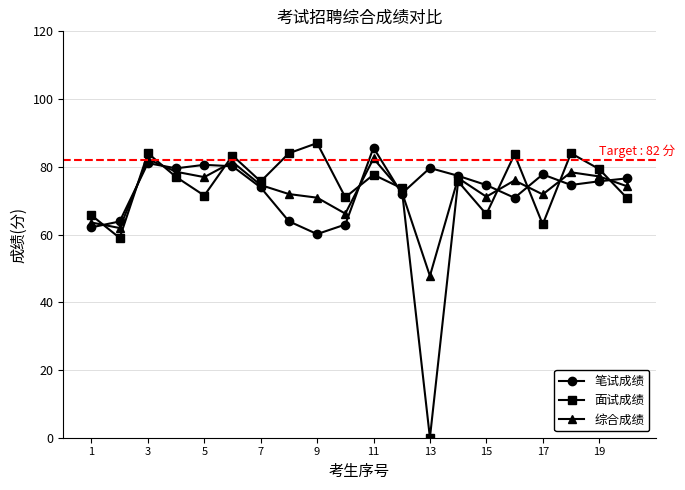

What are all the series names shown in the legend?

笔试成绩, 面试成绩, 综合成绩